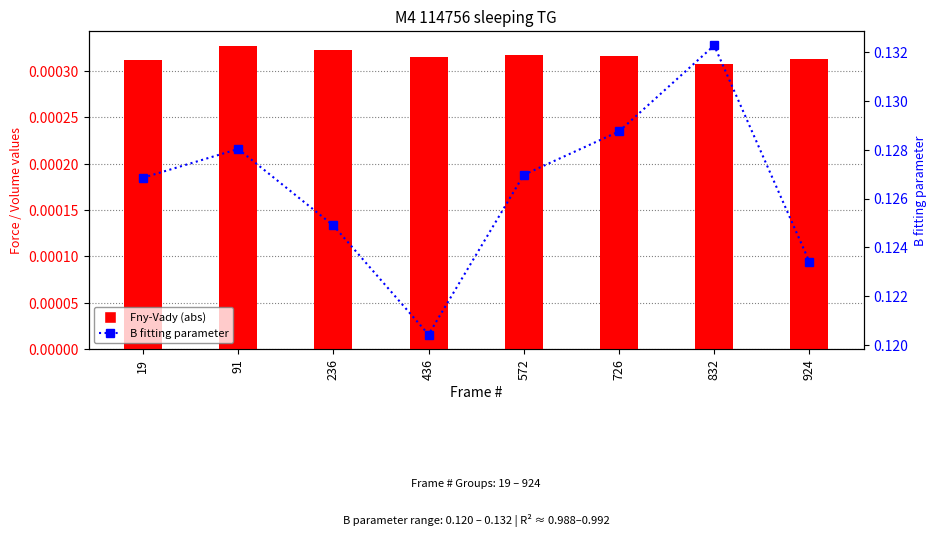

True or false: Fny-Vady (abs) has a value of 0.0 at 572.

True